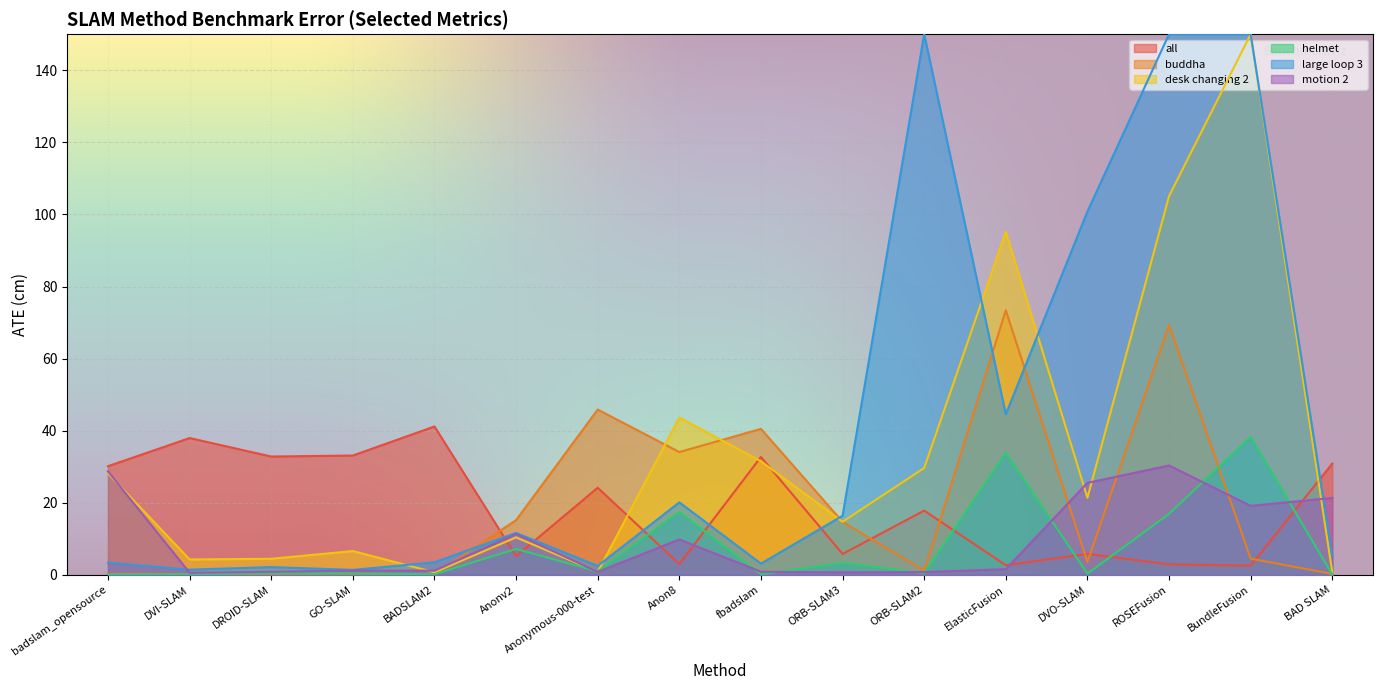

How many intersections are there between motion 2 and all?

6